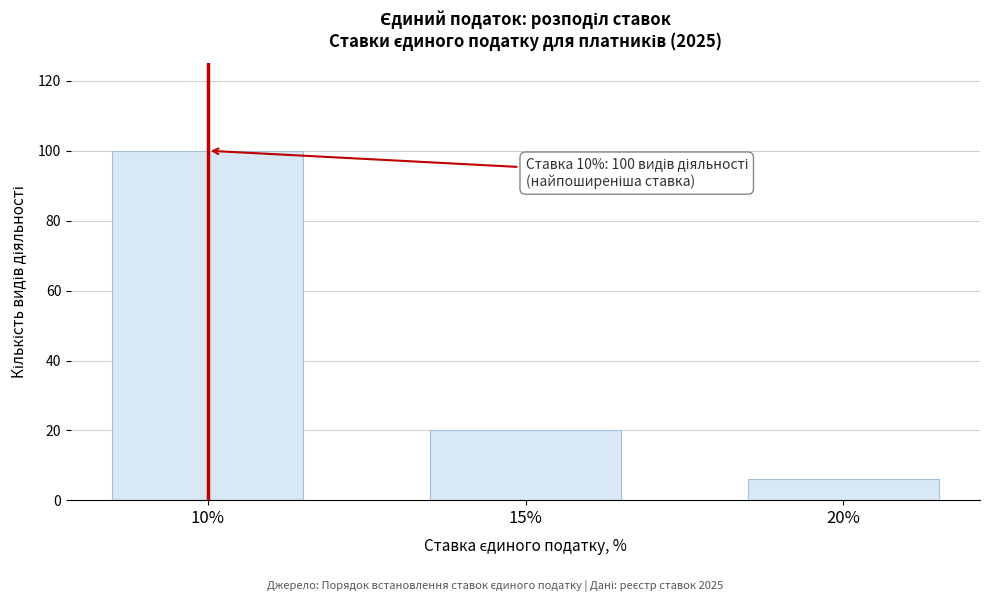

Reading left to right, transcribe all the data shown in this chart.

100	20	6